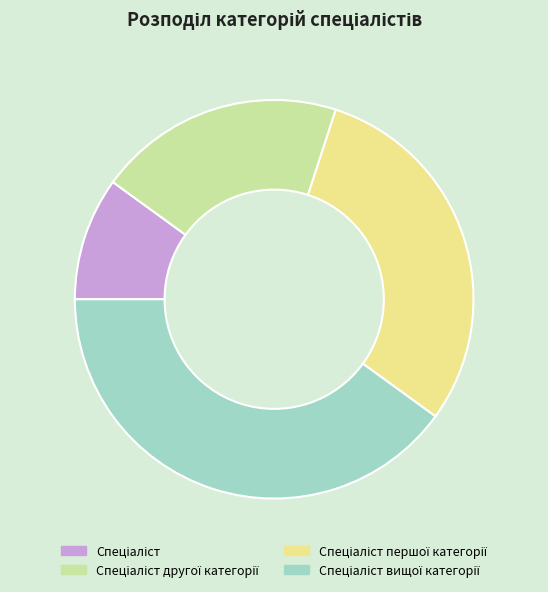

Is there a majority slice in this chart?

No